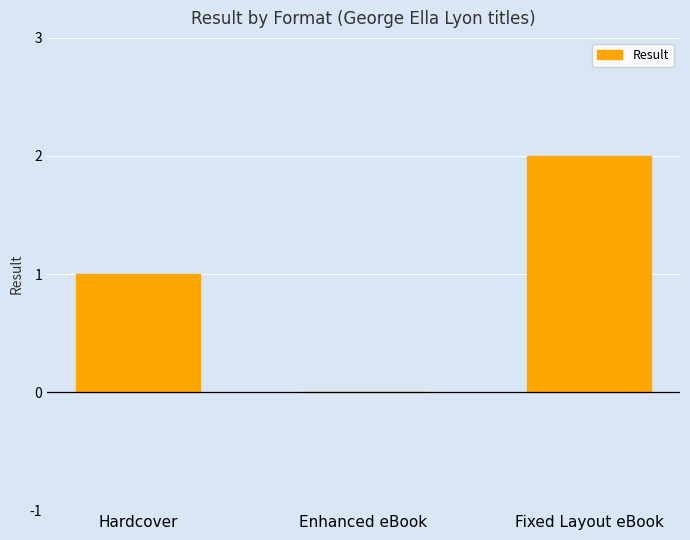

The value at Enhanced eBook is 0. True or false?

True